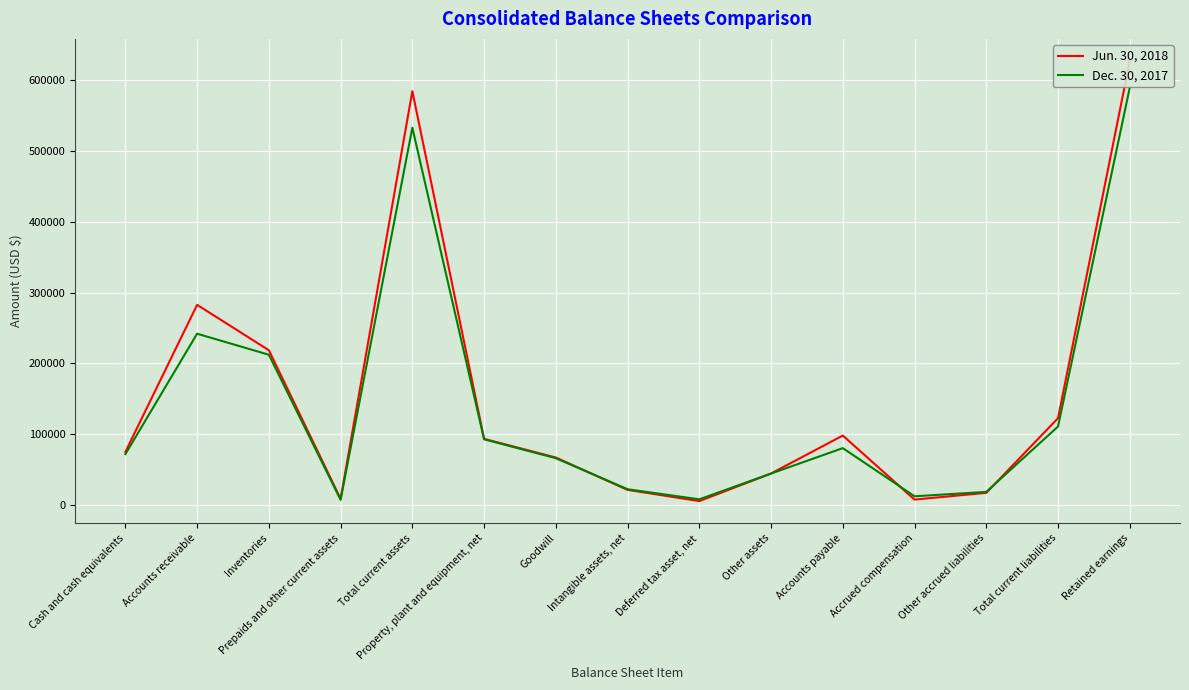

List the series in order of their overall mean, highest first.

Jun. 30, 2018, Dec. 30, 2017